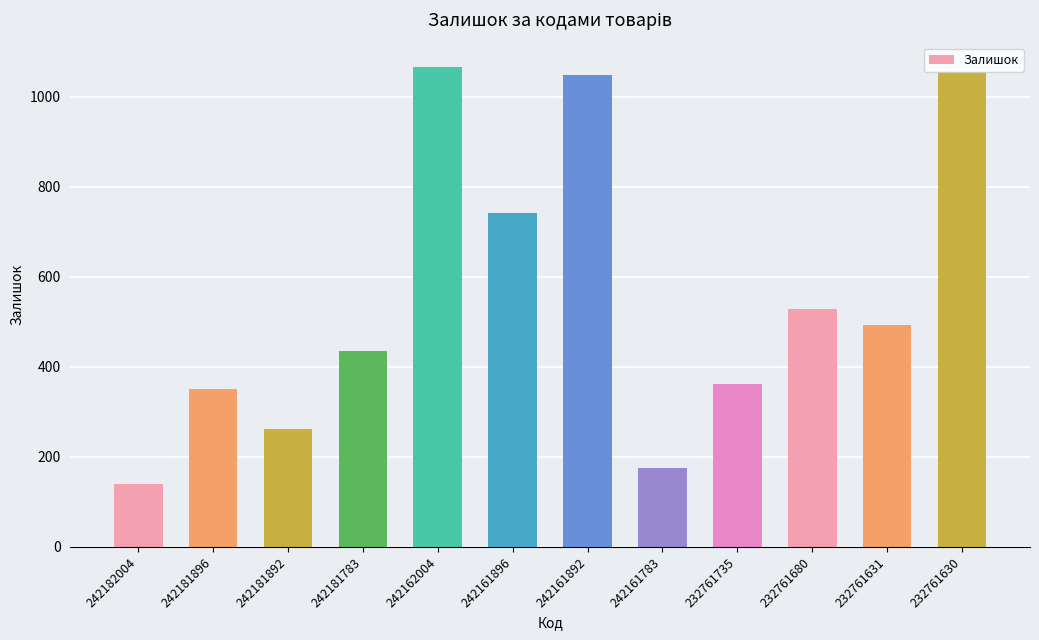

Are the bars grouped side by side (vs. stacked)?

No